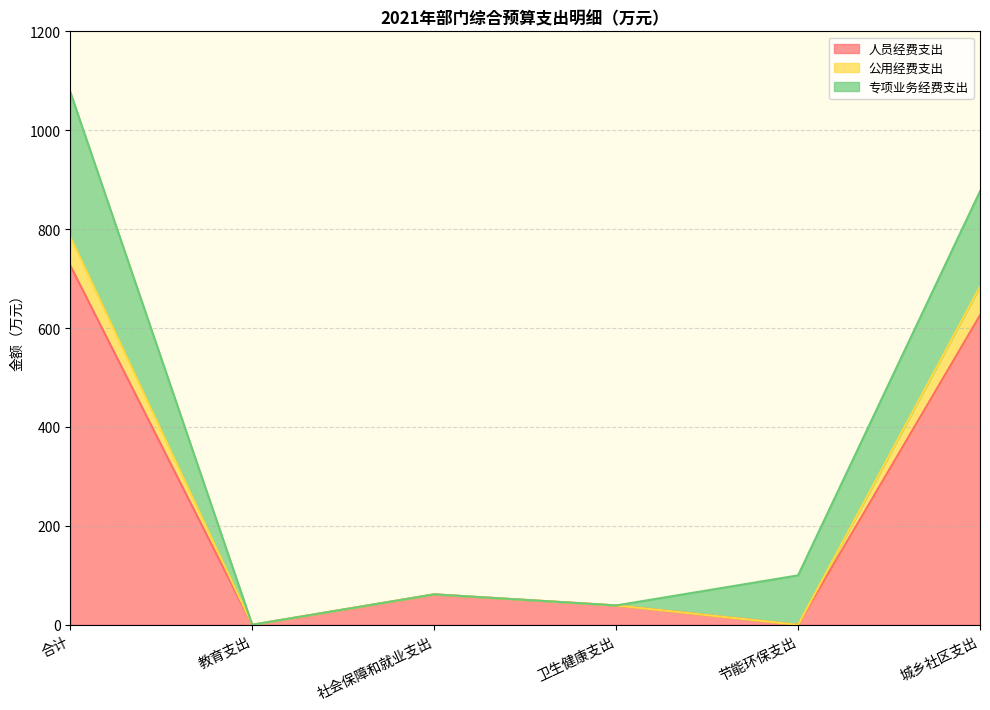

What is the label of the 4th point from the right?

社会保障和就业支出